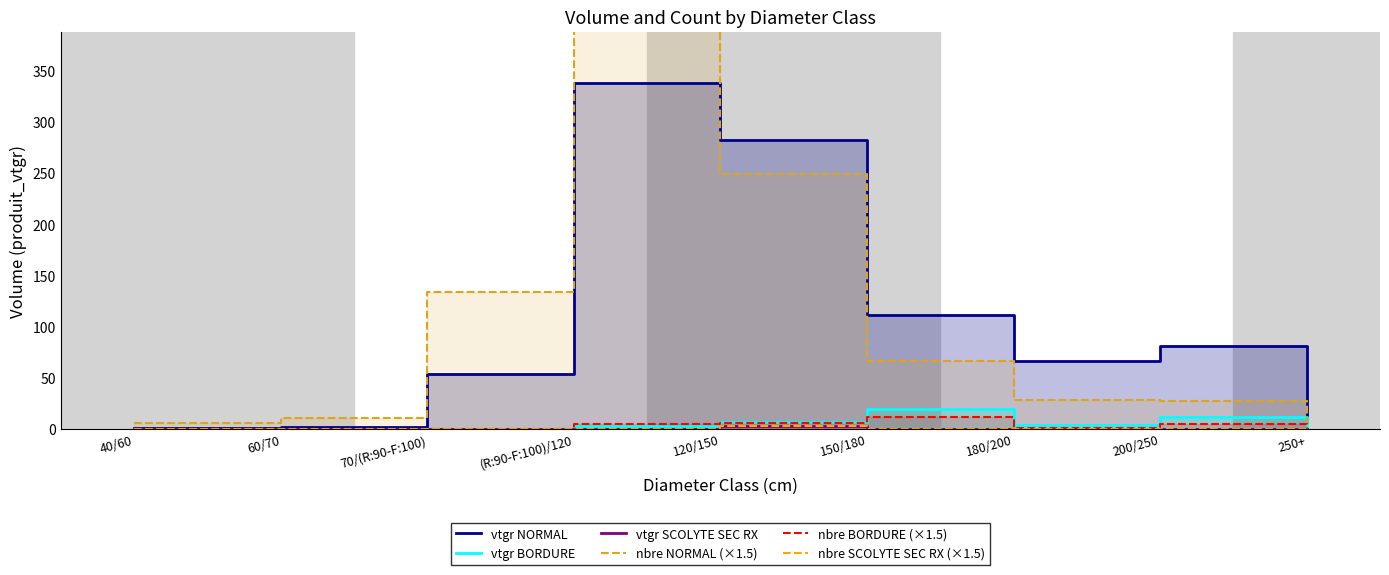

True or false: vtgr SCOLYTE SEC RX and nbre NORMAL (×1.5) cross at least once.

False